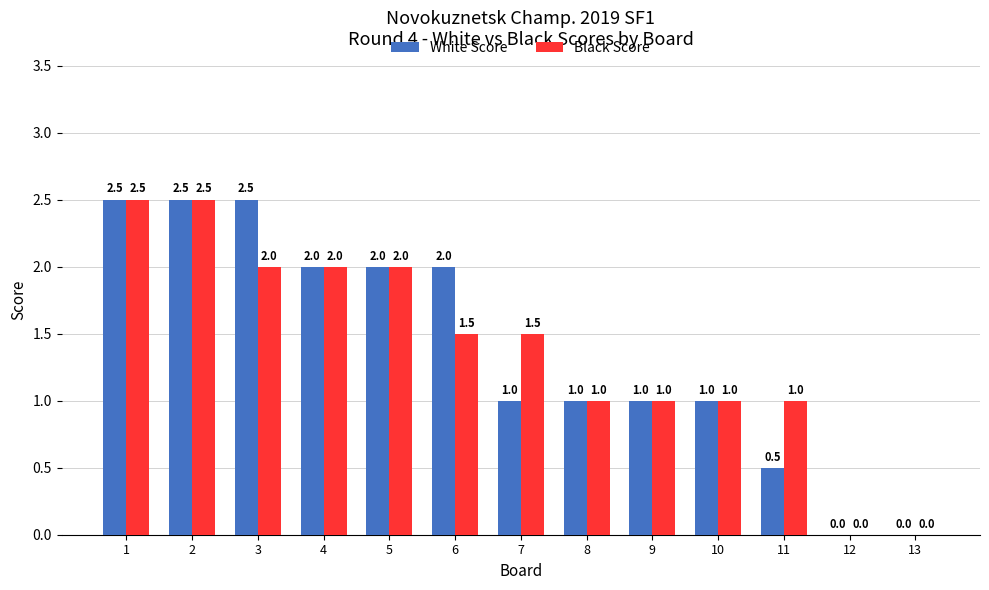

What is the highest value of the White Score series?

2.5